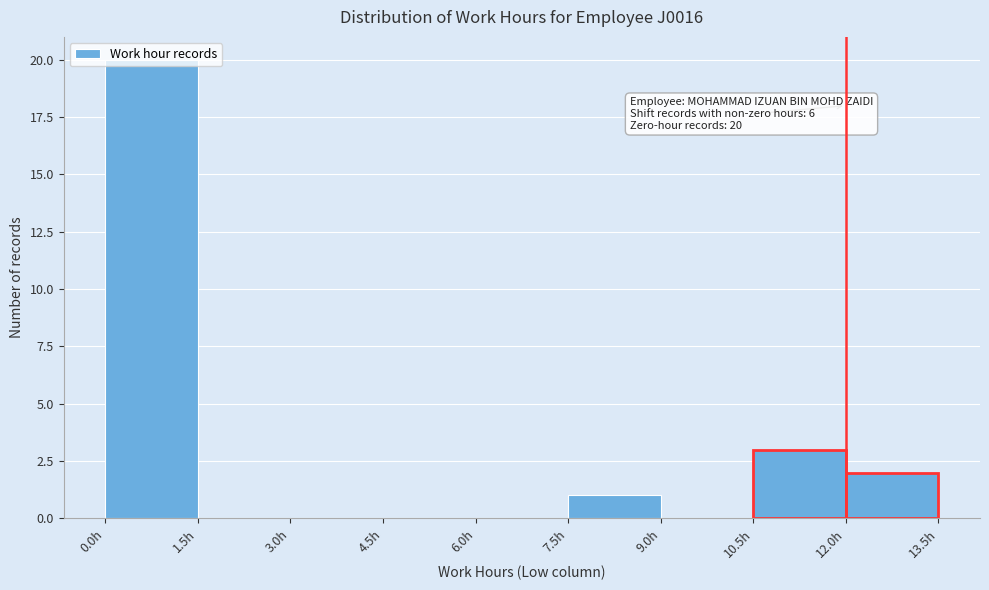

Which range on the x-axis has the tallest bar?

0.0 to 1.5